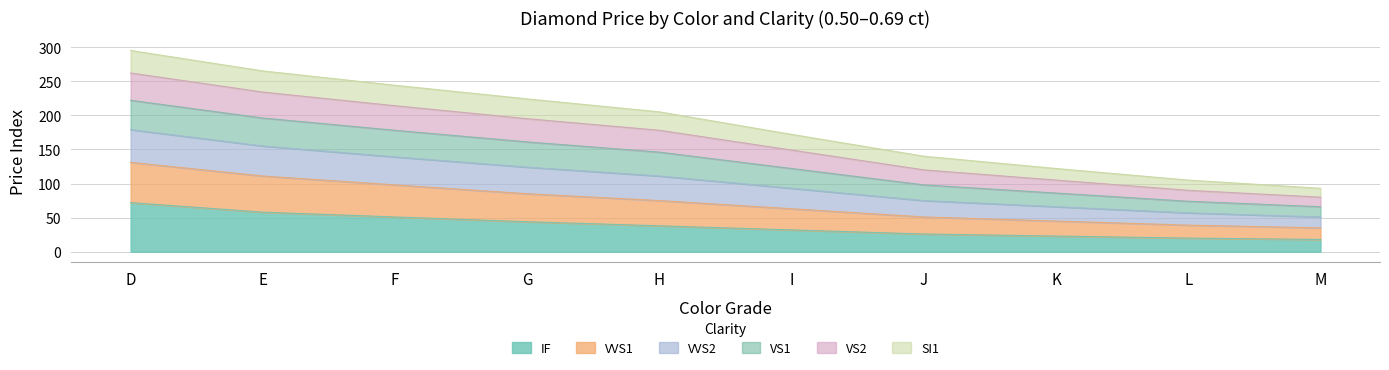

Which label corresponds to the smallest value in the chart?

M